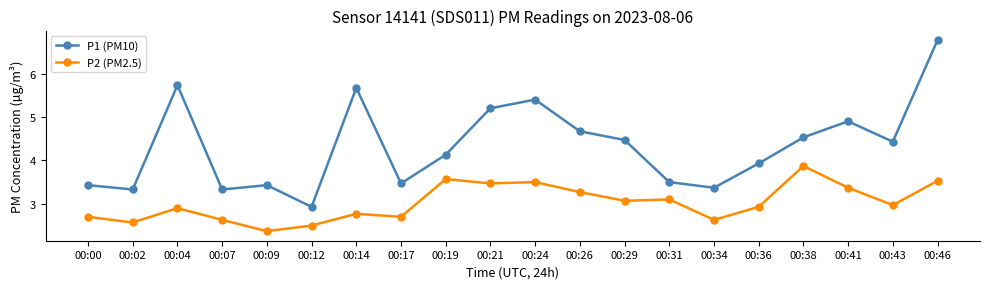

Is the value of P1 (PM10) at 00:31 greater than the value of P2 (PM2.5) at 00:12?

Yes